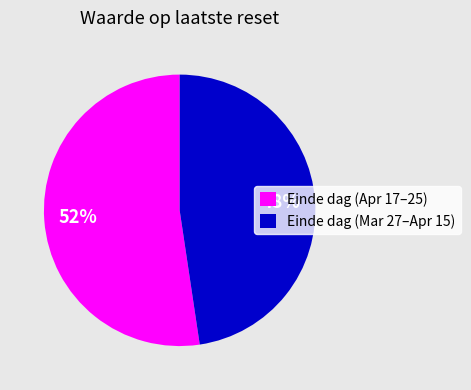

Is it true that Einde dag (Mar 27–Apr 15) is 48% of the pie?

True